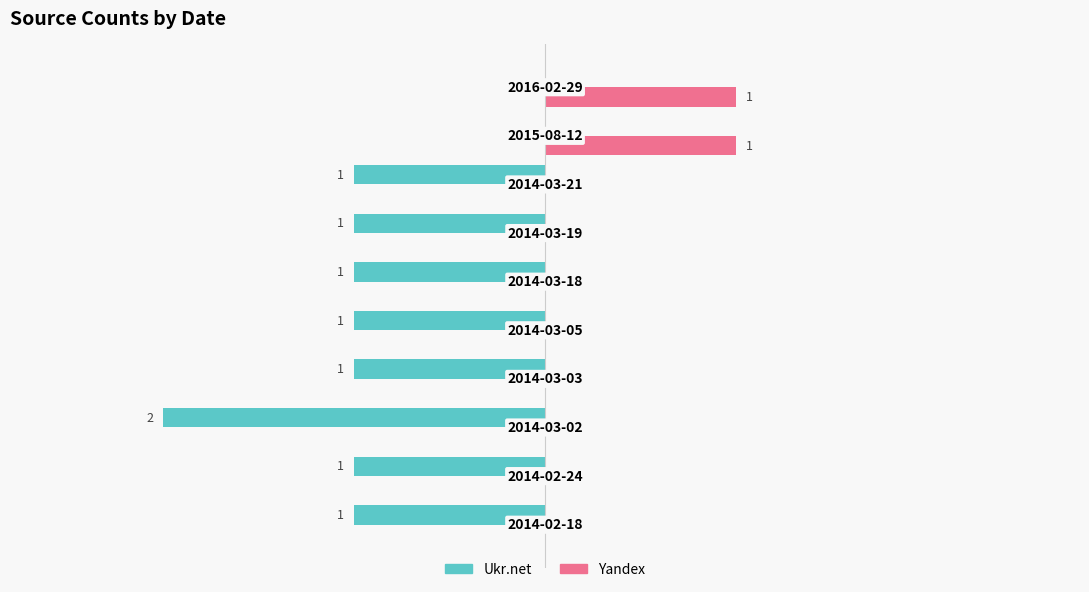

Which series has the largest total across all categories?

Yandex